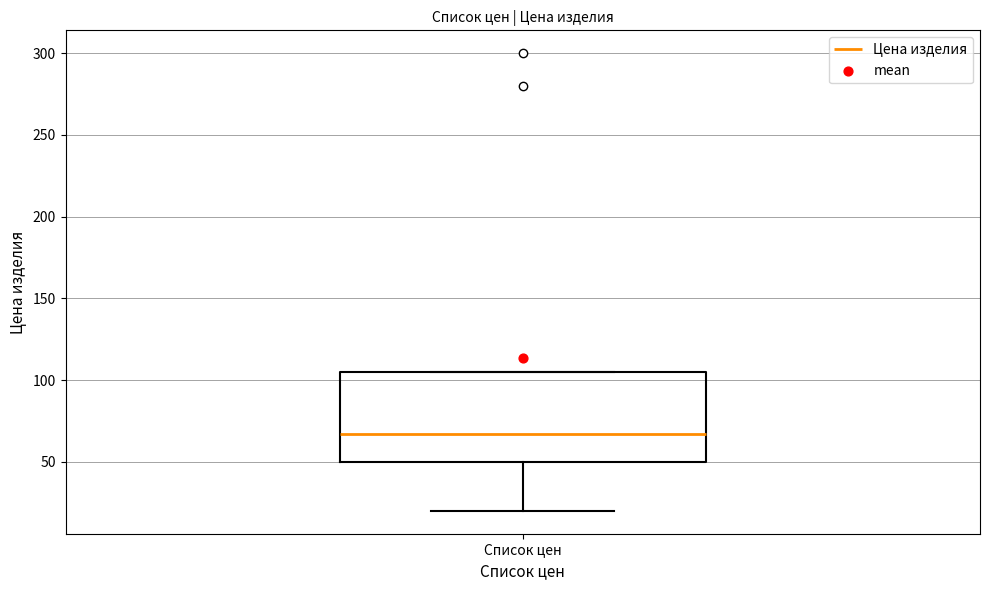

Read this box plot against the y-axis: the position of the median line, the range covered by the box, and the ends of both whiskers. The values are not printed on the chart, so give them approximately, as read against the axis.

median 65, box 50 to 105, whiskers 20 to 105